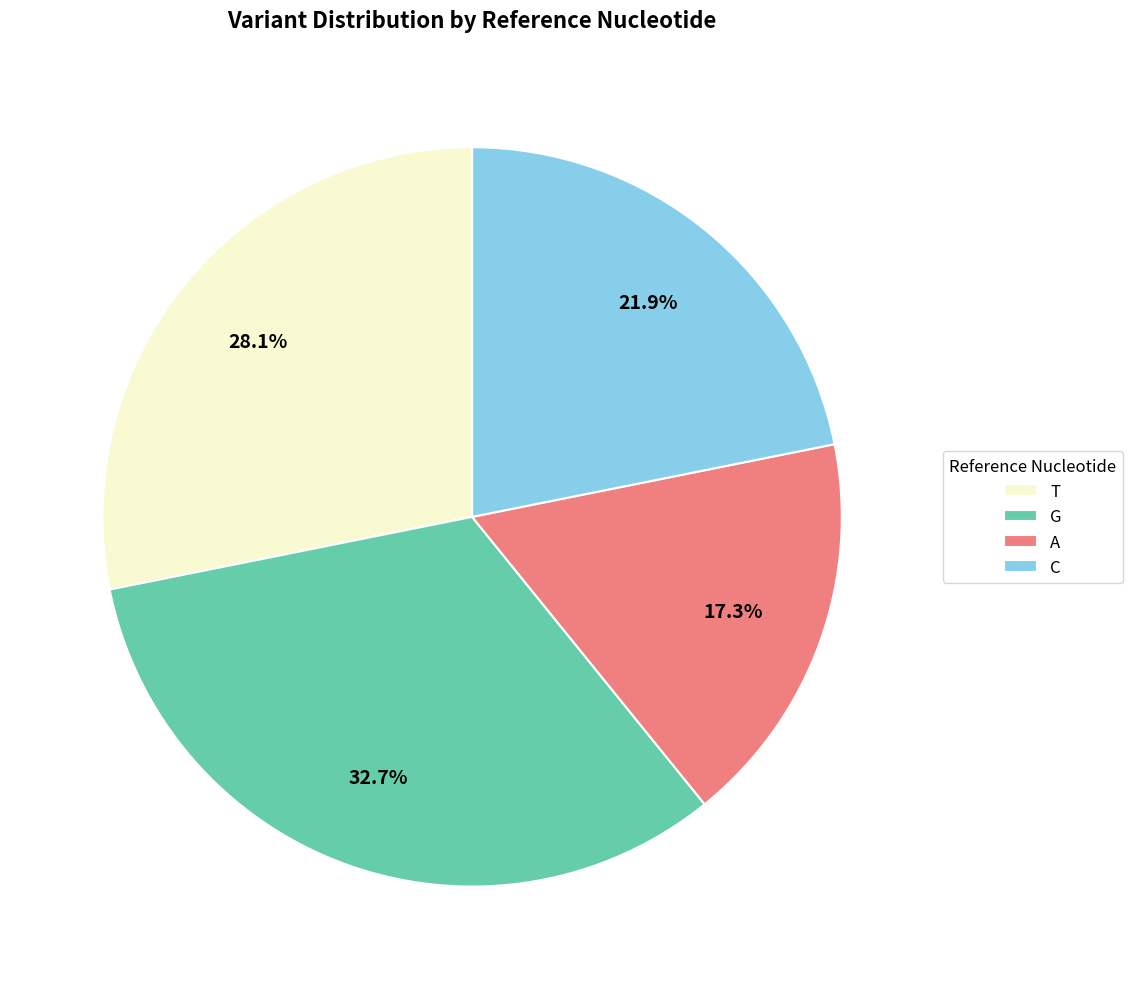

What percentage is NOT represented by G?

67.3%